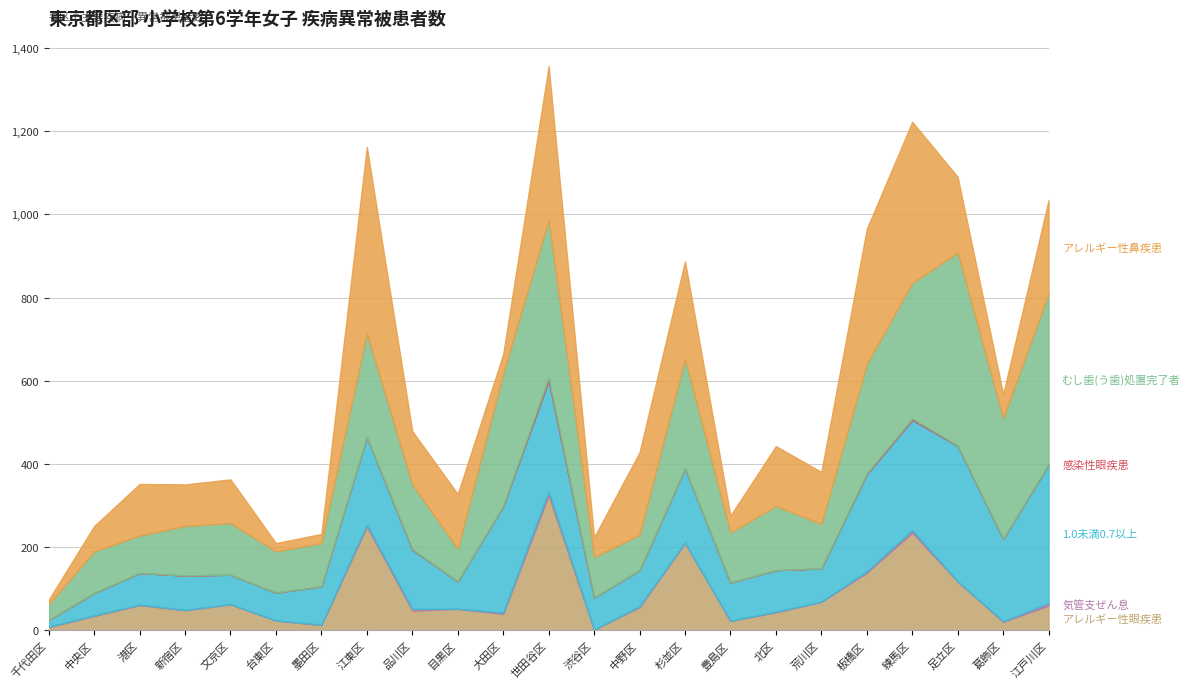

What is the label of the 12th point from the left?

世田谷区